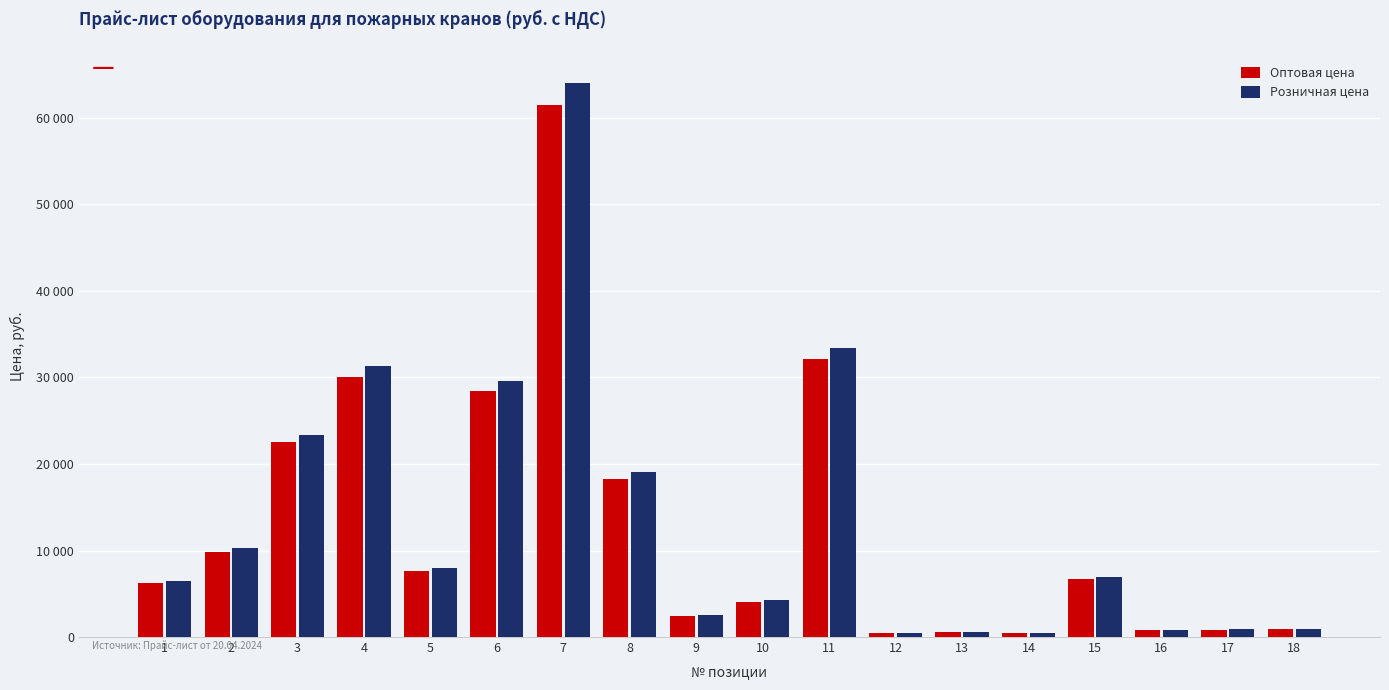

Is it true that Розничная цена equals 180 at 14?

False